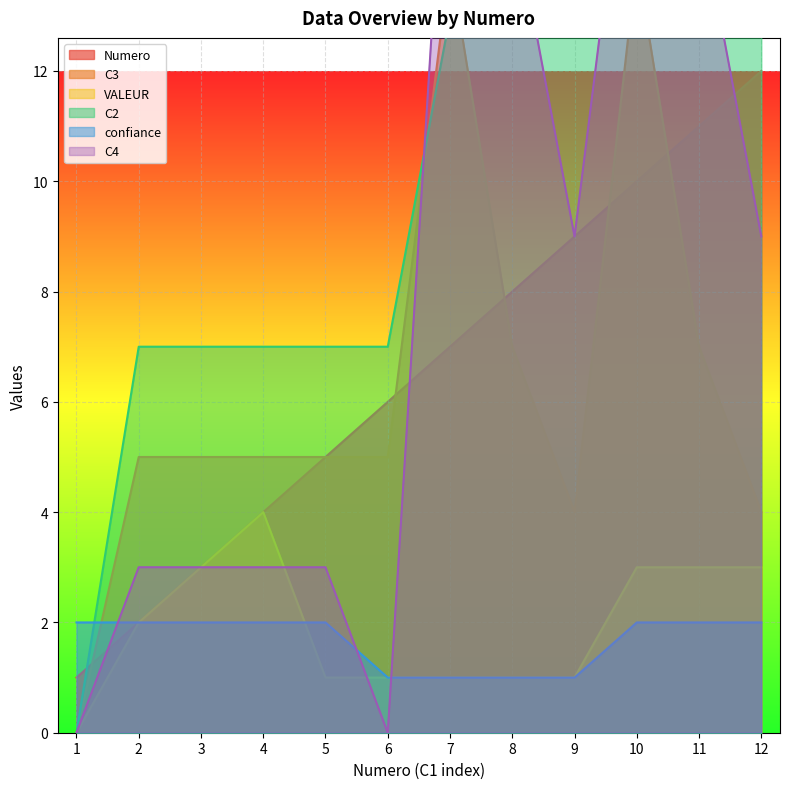

What is the difference between the C2 values at 7 and 11?

1